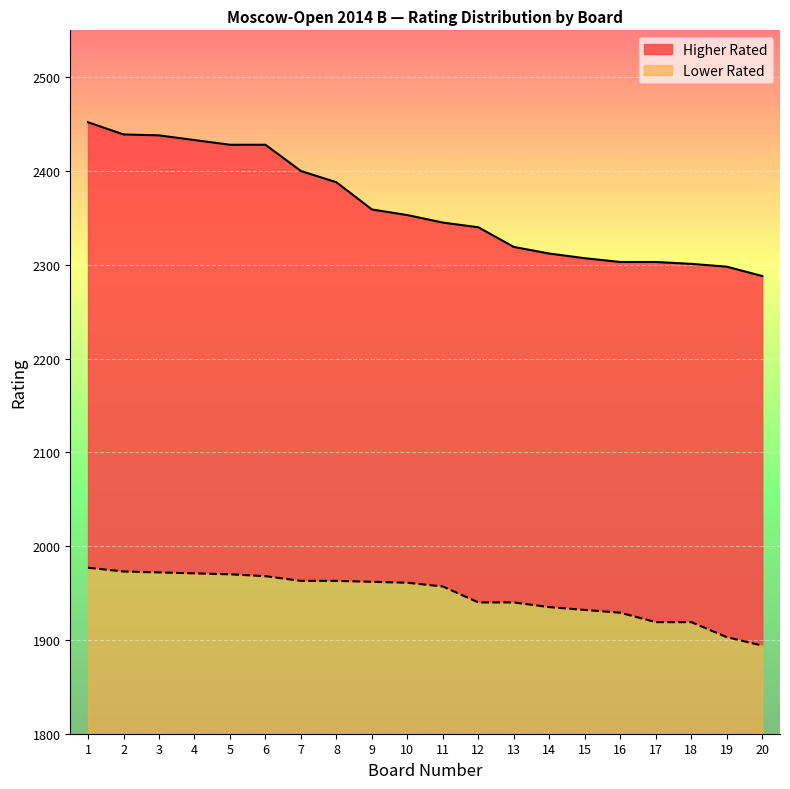

What is the sum of the Lower Rated values at 19 and 8?

266